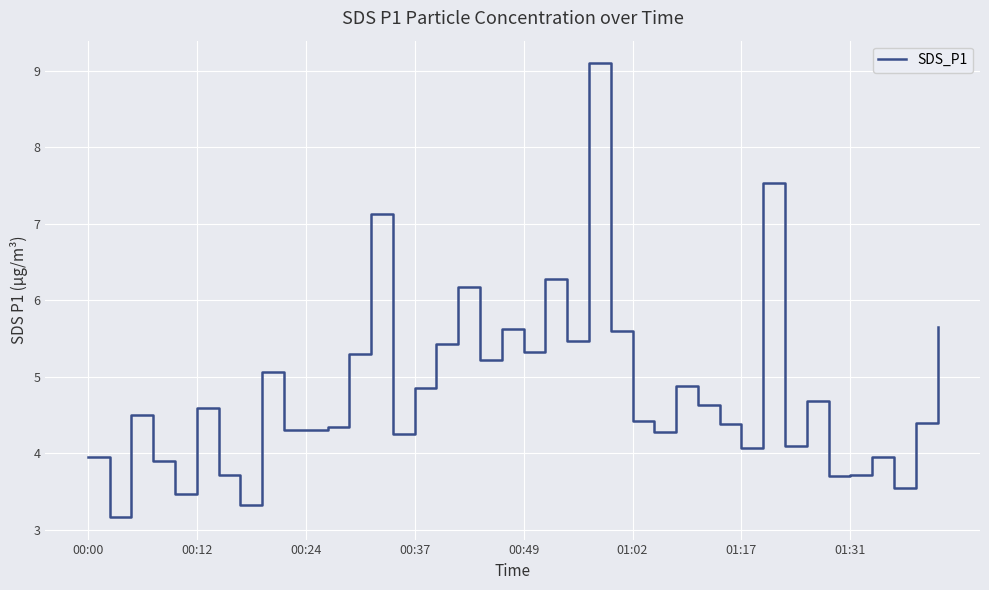

What is the difference between the maximum and minimum values?

5.9